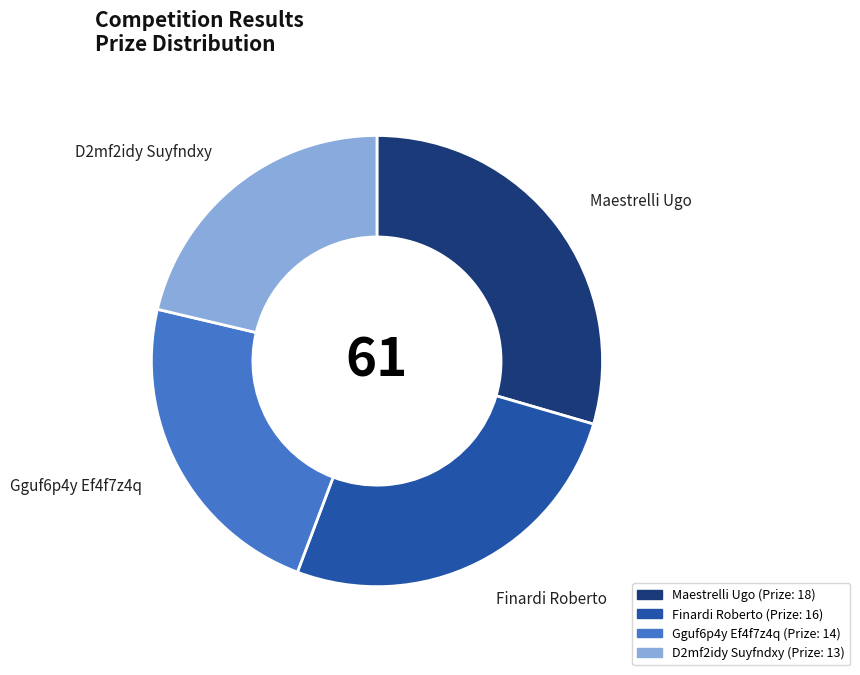

Do Finardi Roberto and Maestrelli Ugo together represent more than half of the pie?

Yes